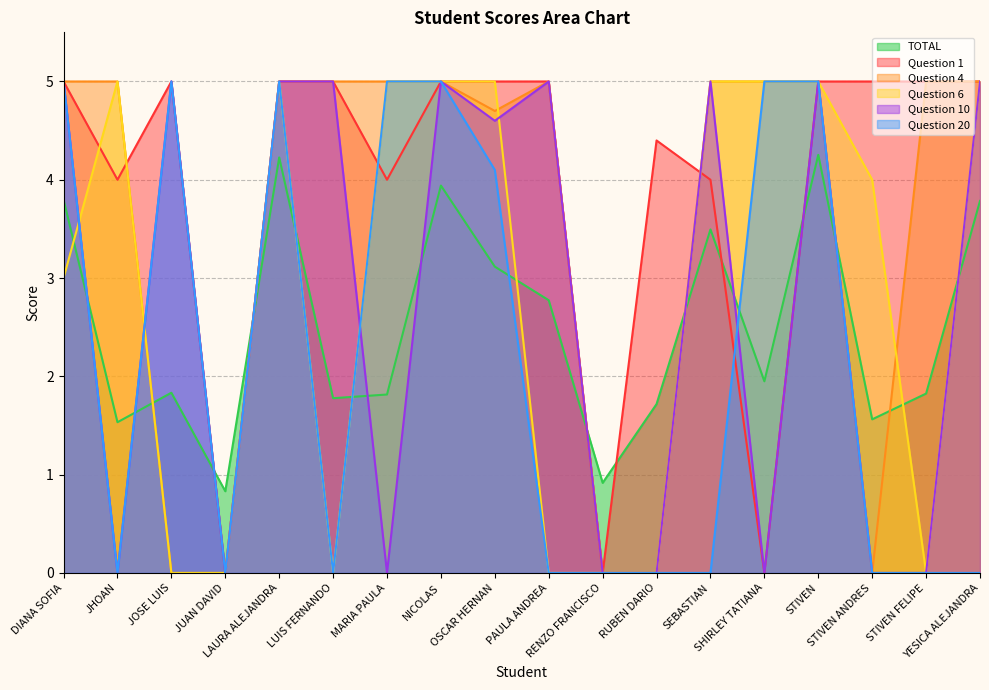

Count the number of categories in the chart.

18